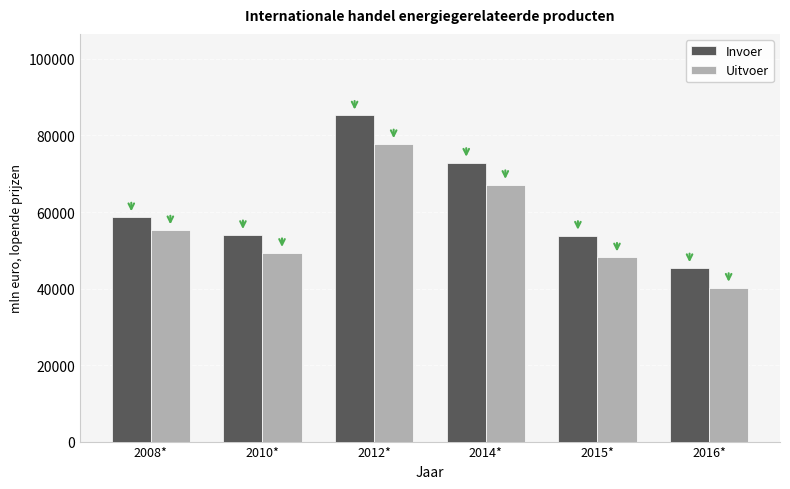

At how many categories does at least one series exceed 47222?

5